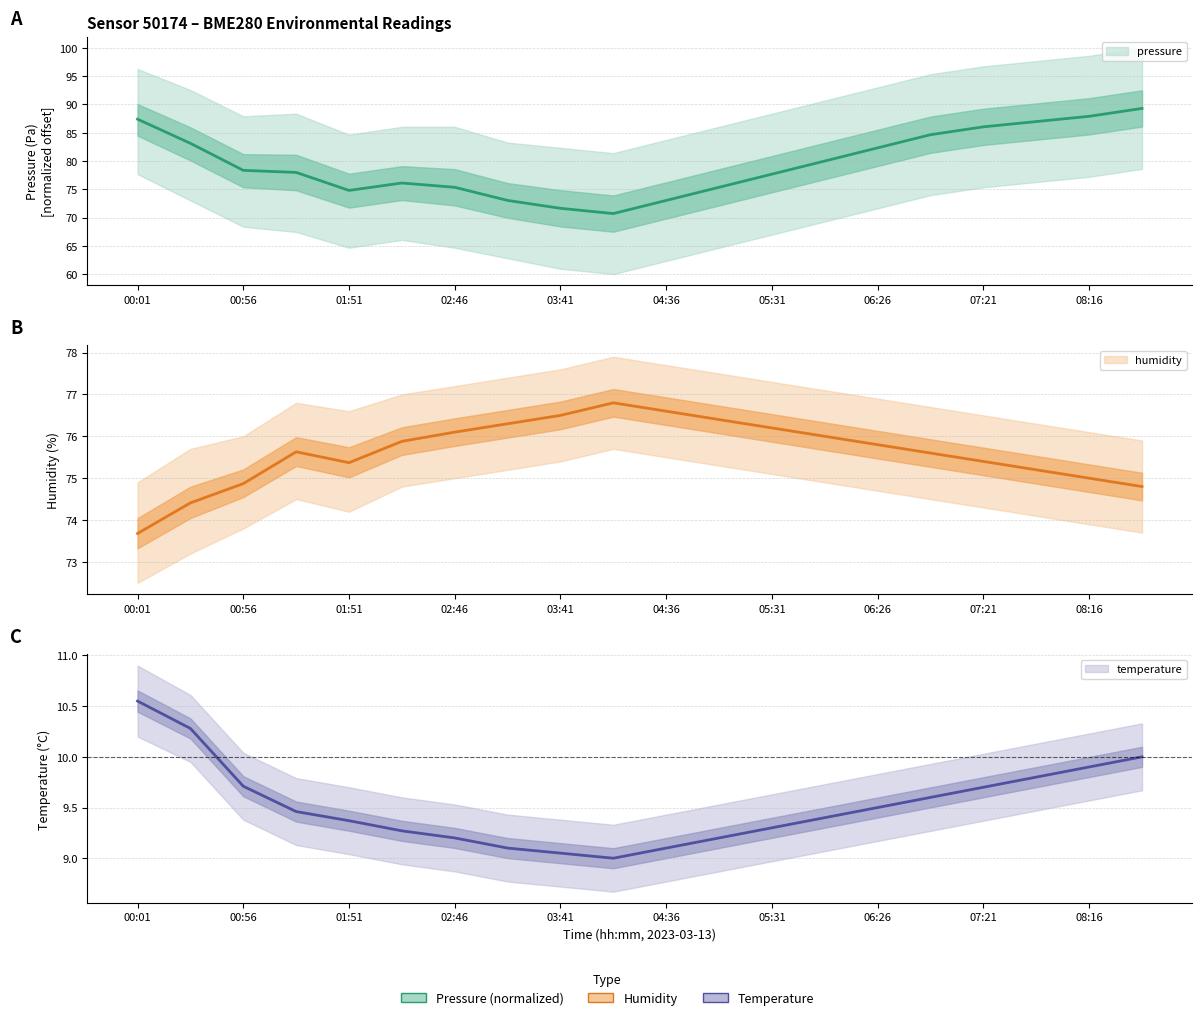

Is this an area chart (filled region under the line)?

No